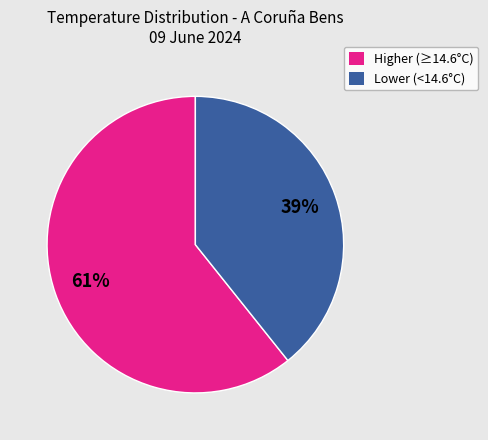

Does any single category account for the majority?

Yes